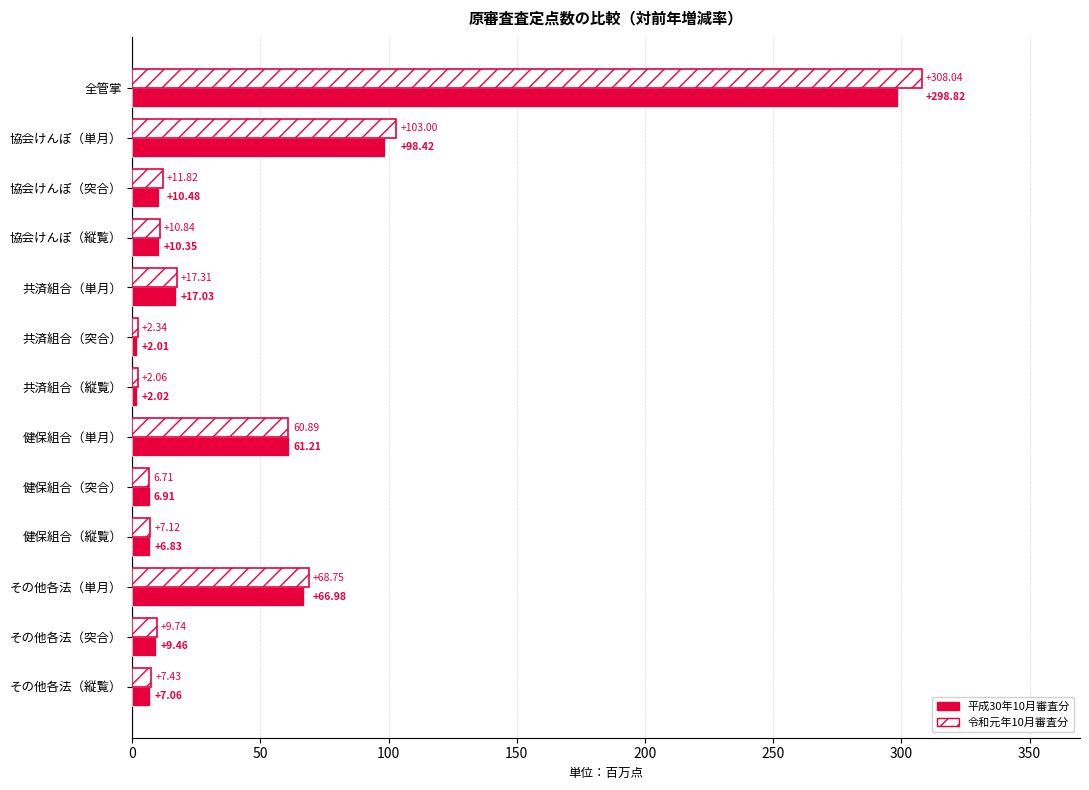

Rank the categories by 令和元年10月審査分 value from highest to lowest.

全管掌, 協会けんぽ（単月）, その他各法（単月）, 健保組合（単月）, 共済組合（単月）, 協会けんぽ（突合）, 協会けんぽ（縦覧）, その他各法（突合）, その他各法（縦覧）, 健保組合（縦覧）, 健保組合（突合）, 共済組合（突合）, 共済組合（縦覧）